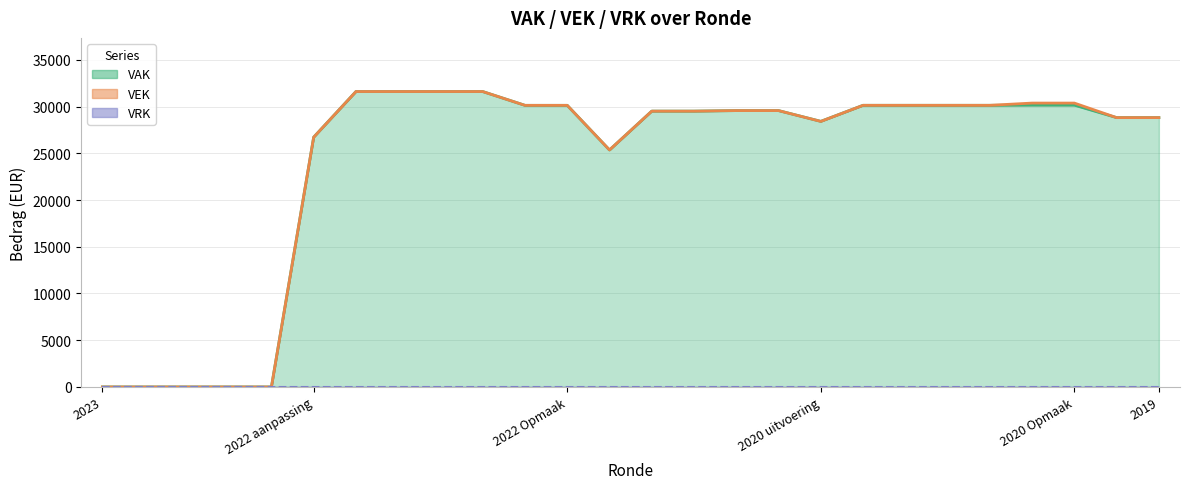

Count the number of categories in the chart.

26